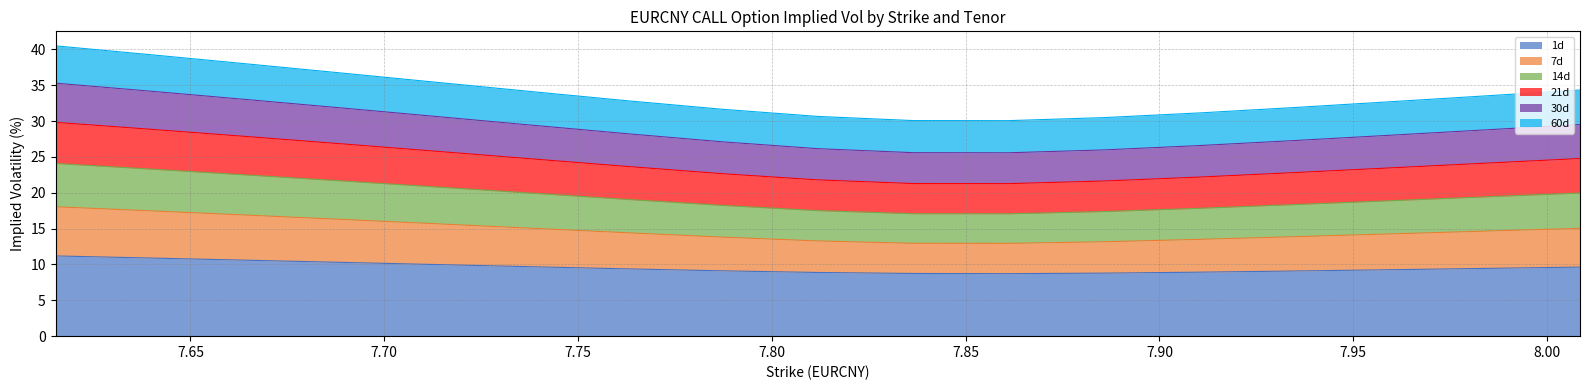

Which series changed the most between 7.7873 and 7.861?

21d